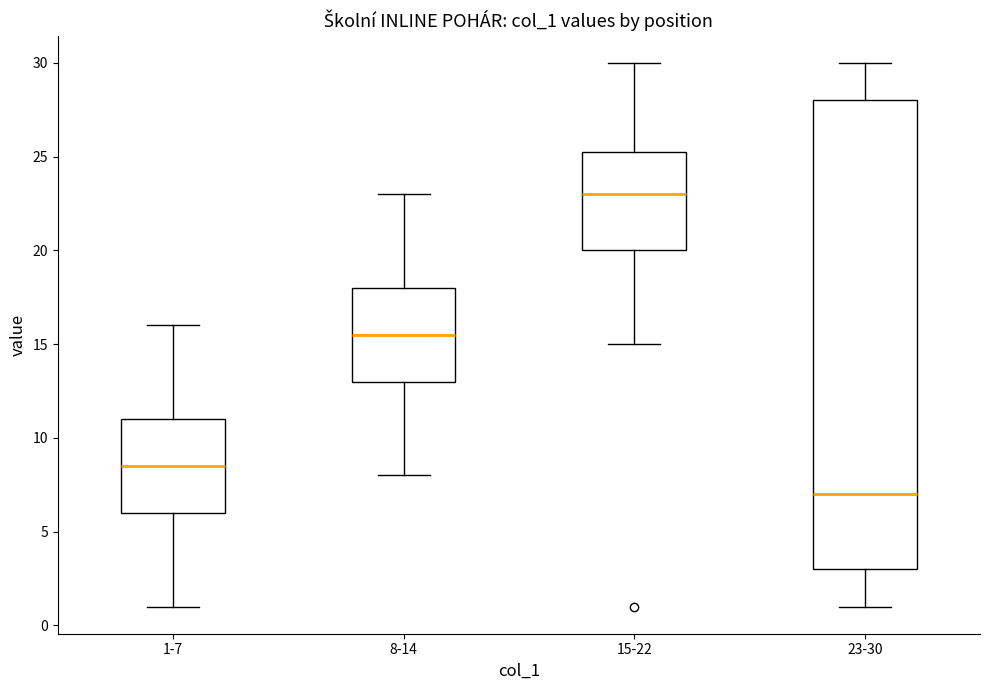

Where is the upper edge of the box for 8-14 on the y-axis? The values are not printed on the chart, so give them approximately, as read against the axis.

18.0